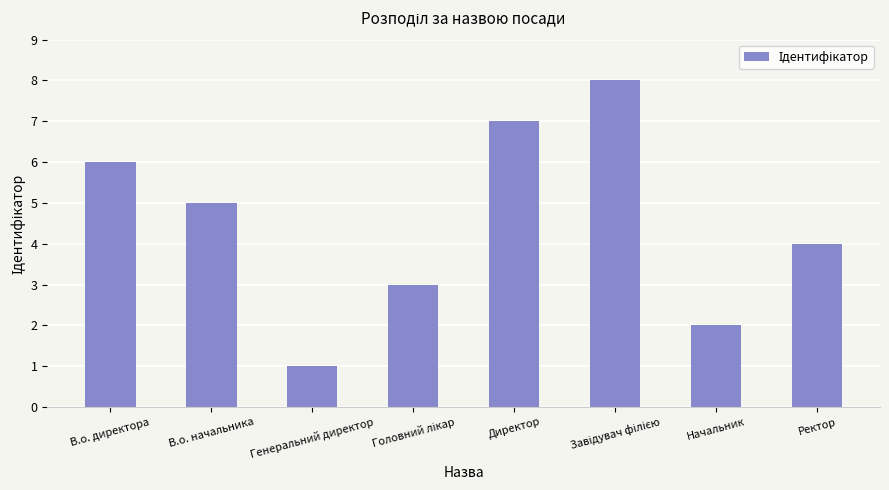

Is it true that the value at Директор is 7?

True